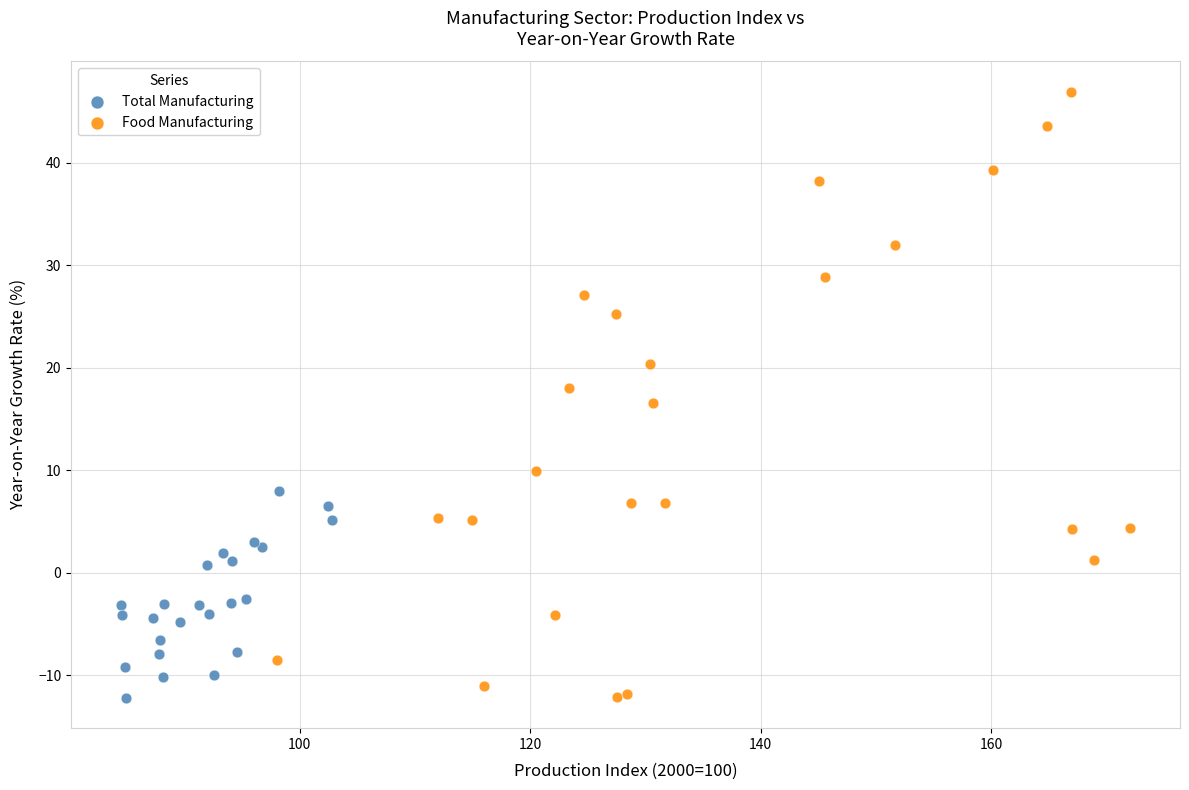

Which series contains the highest Y value?

Food Manufacturing